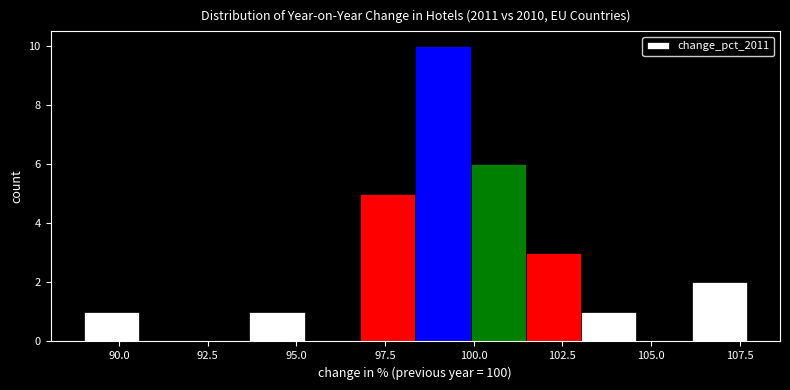

Read against the x-axis, roughly where is the centre of the tallest bar?

99.0